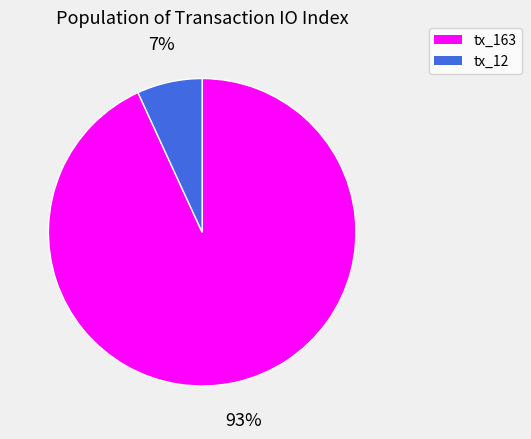

To the nearest percent, what is the combined percentage of tx_12 and tx_163?

100%